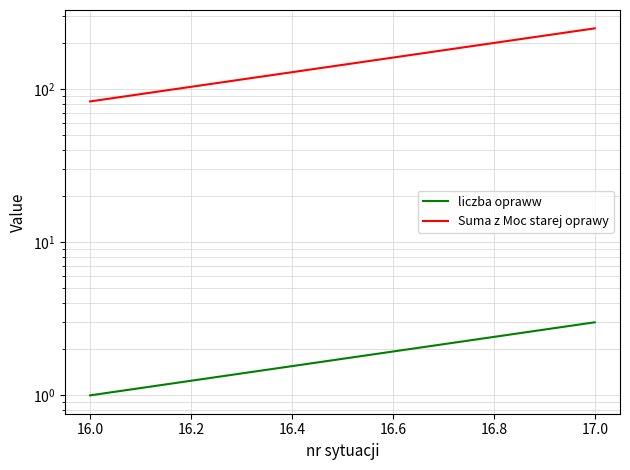

What is the minimum value for Suma z Moc starej oprawy?

83